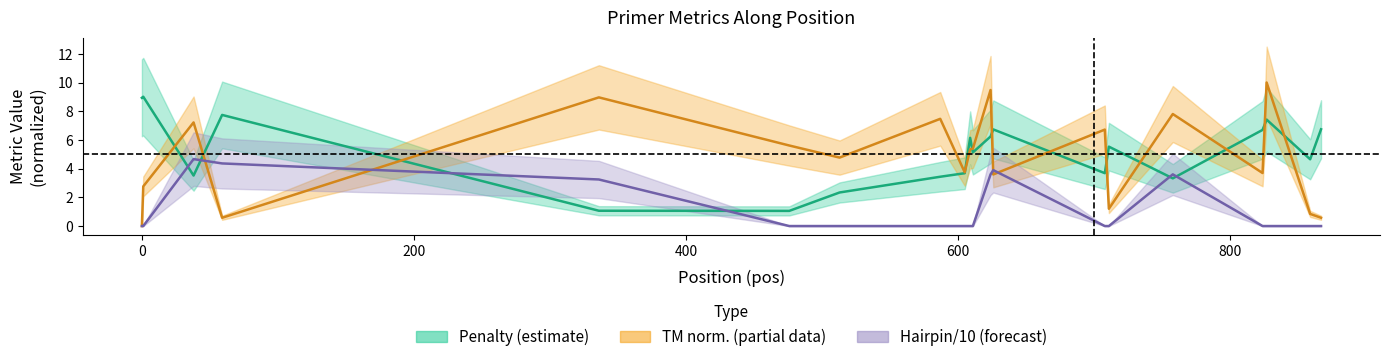

List the series in order of their peak value, highest first.

TM norm. (center), Penalty (center), Hairpin/10 (center)